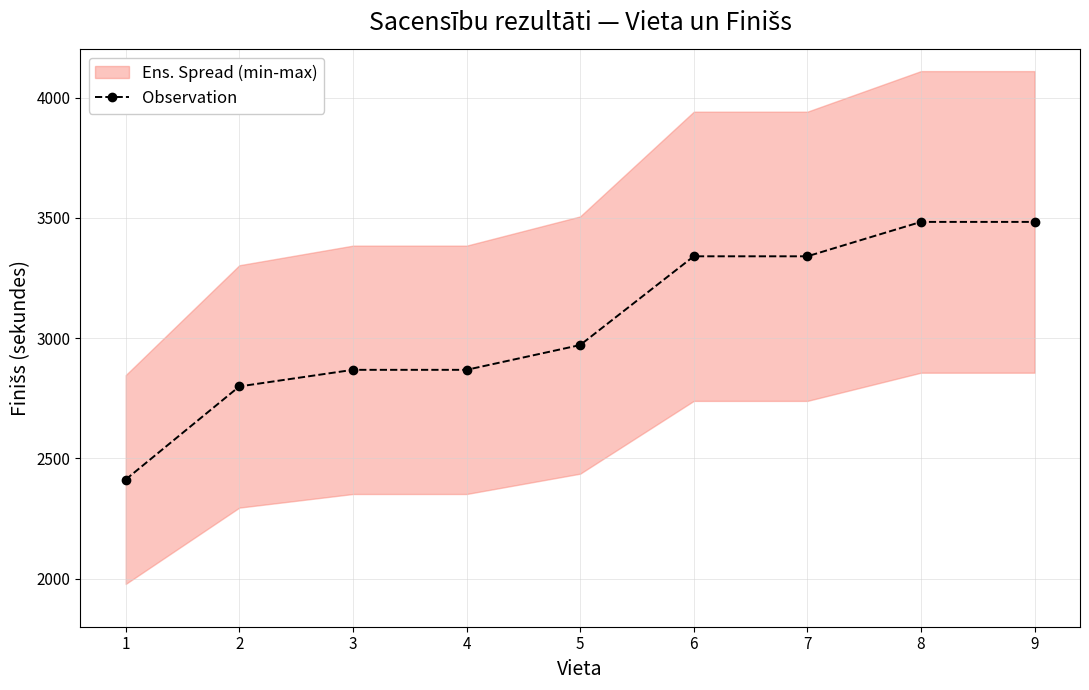

Reading left to right, what are all the values shown in this chart?

2412	2799	2868	2868	2971	3340	3340	3483	3483